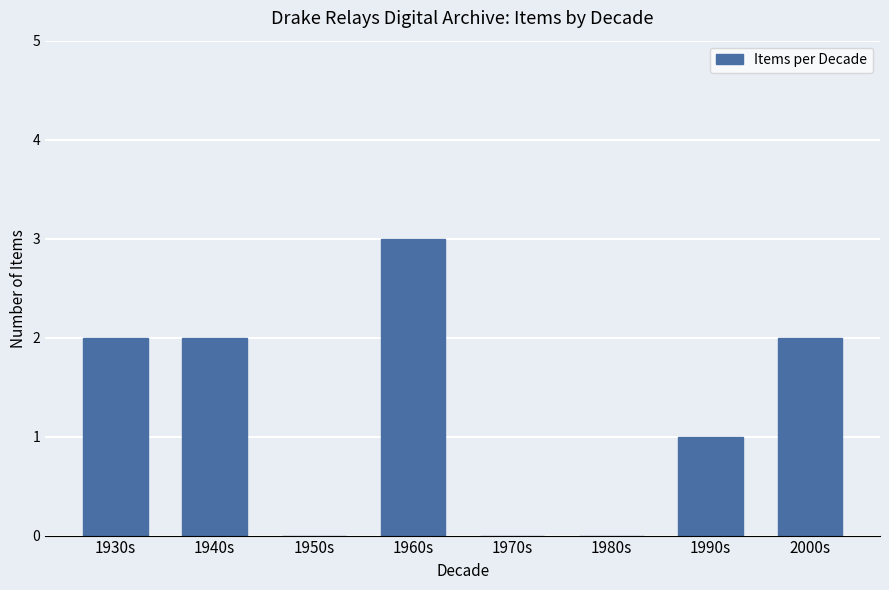

What is the sum of the values at 2000s and 1940s?

4